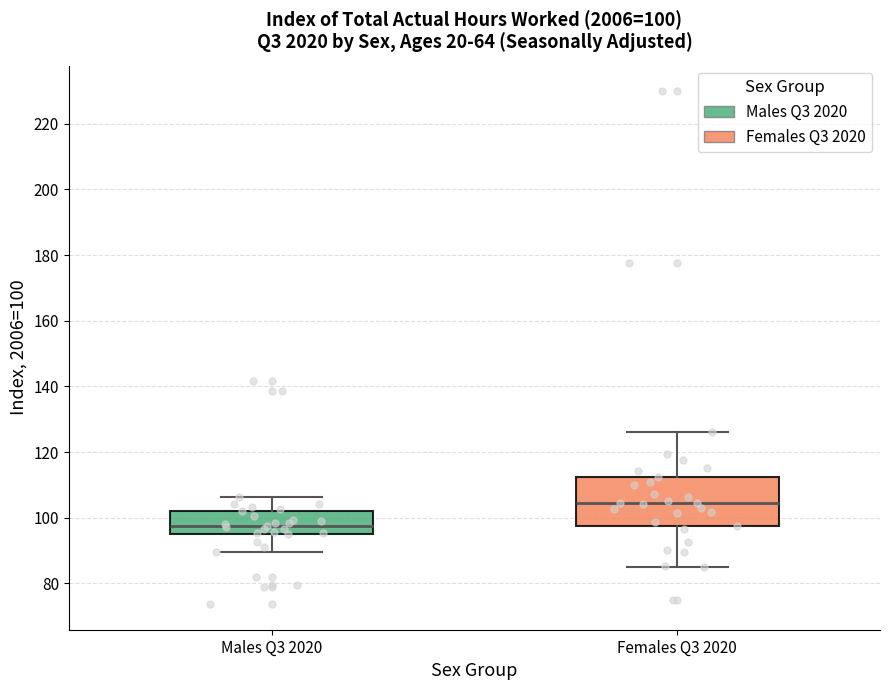

Comparing the boxes themselves (not the whiskers), which one is the tallest?

Females Q3 2020